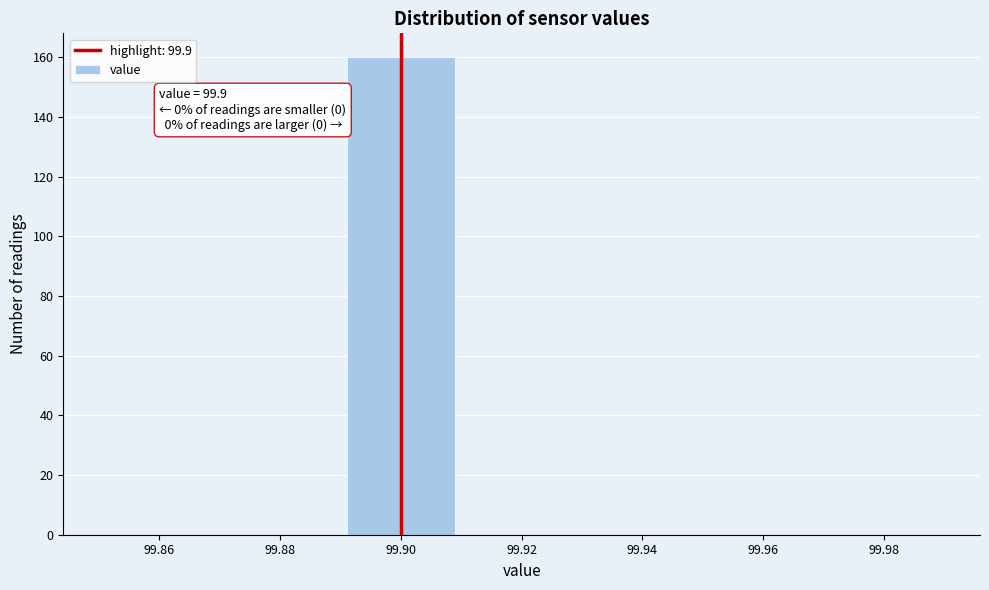

Over which range of the x-axis is the bar tallest?

99.89 to 99.91